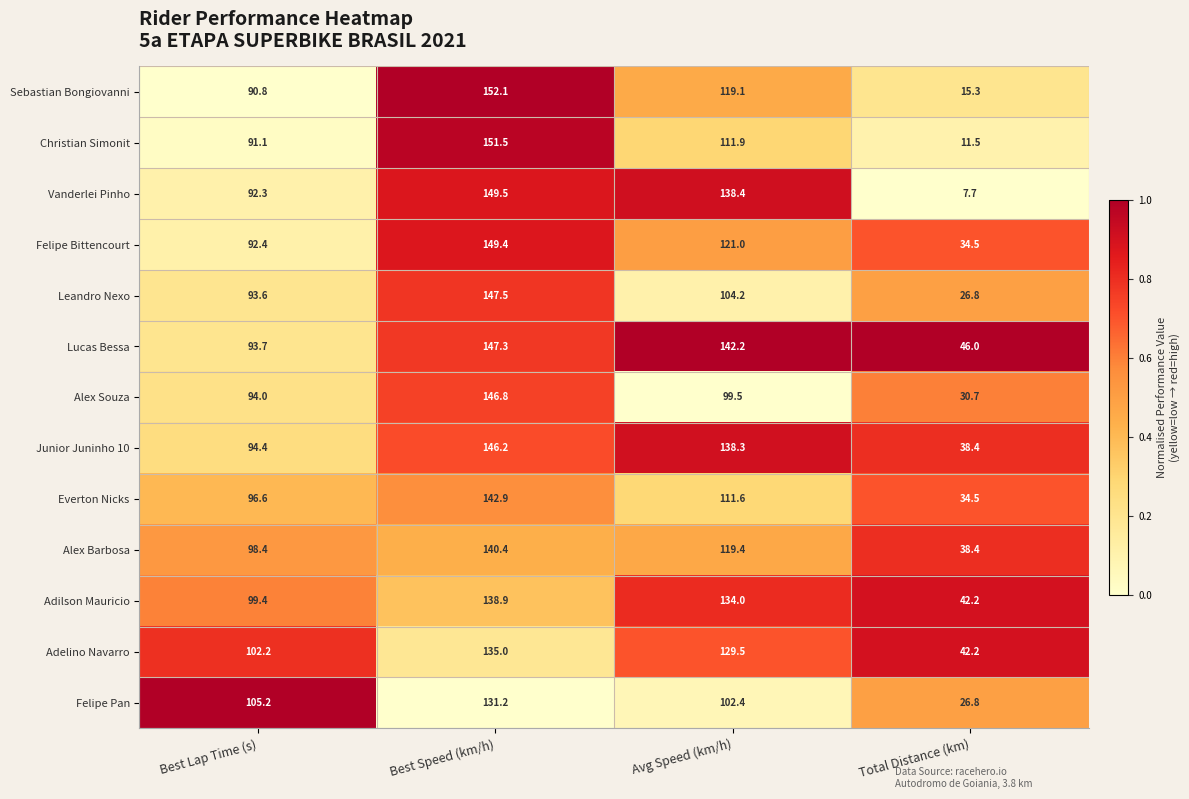

At which label does Junior Juninho 10 first exceed 138?

Best Speed (km/h)